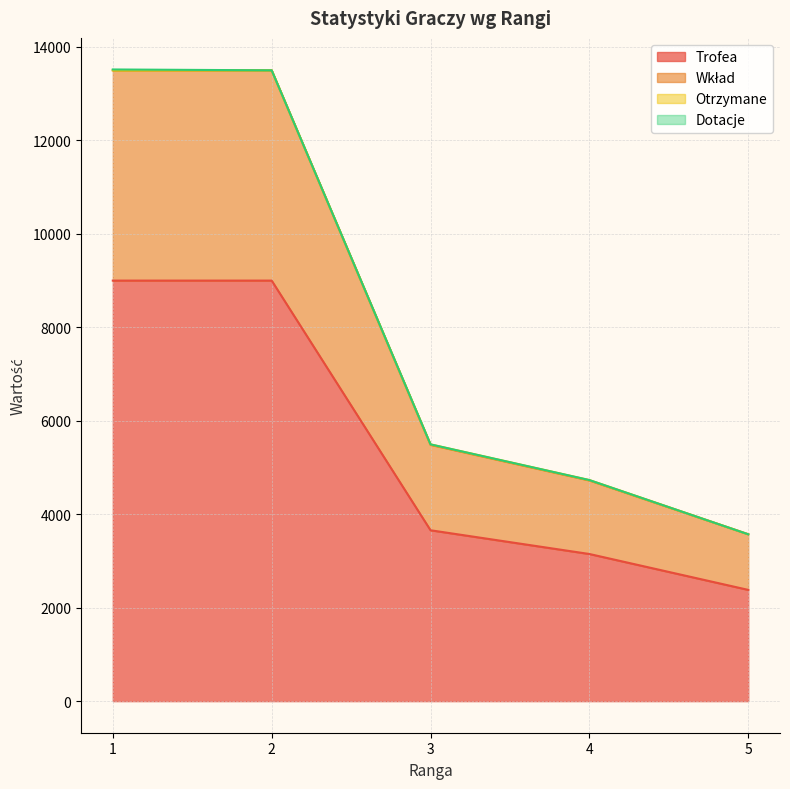

What is the difference between the highest and lowest values at 4?

1574